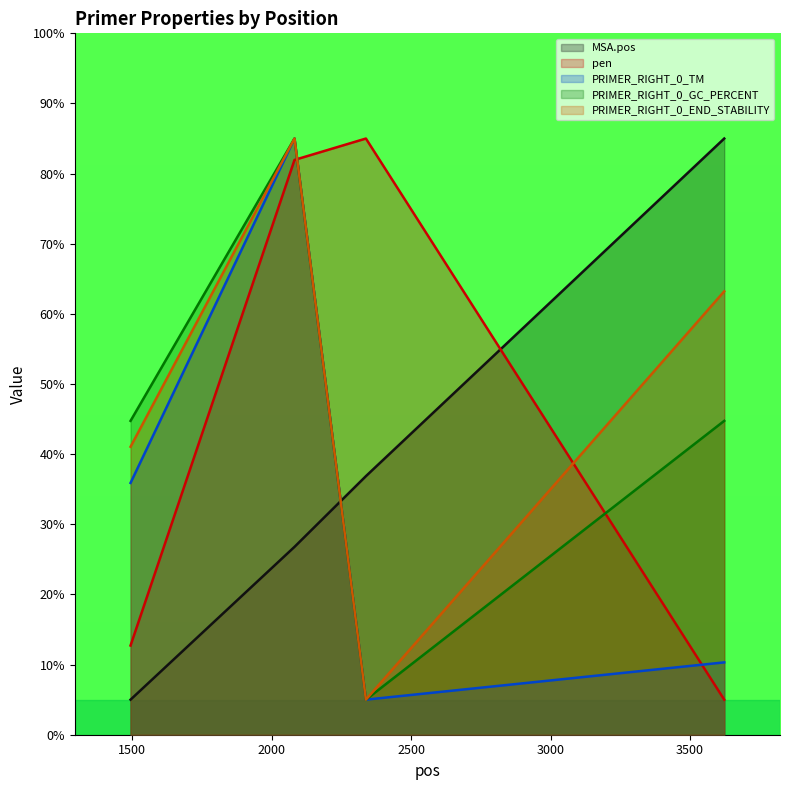

At which category is the sum across all series the highest?

2082